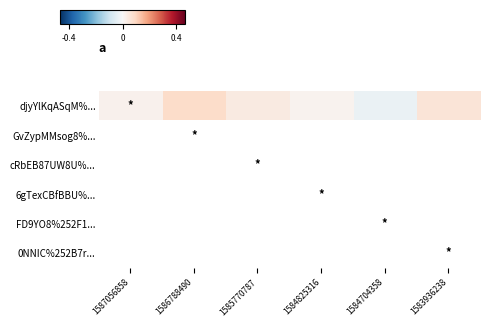

Which series has the widest spread of values?

djyYlKqASqM%...